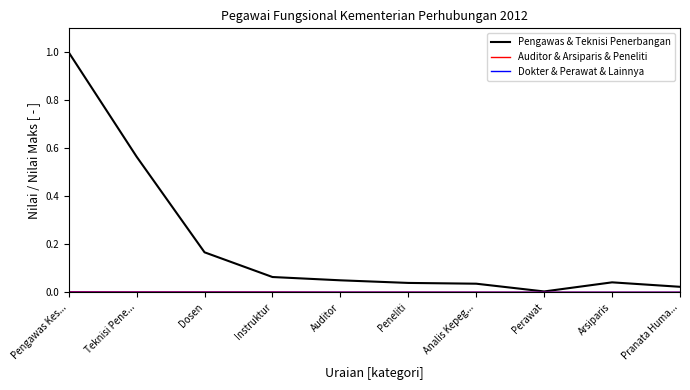

How many distinct data groups are displayed?

3